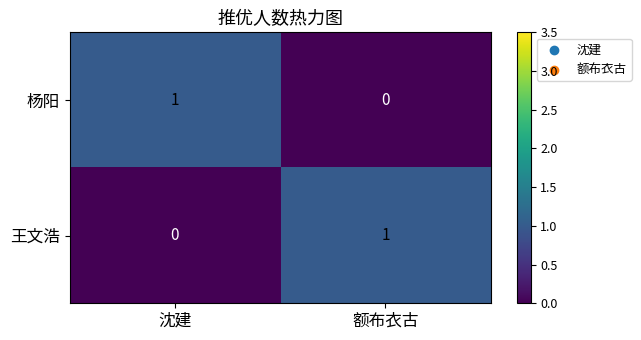

At which label does 王文浩 reach its minimum?

沈建